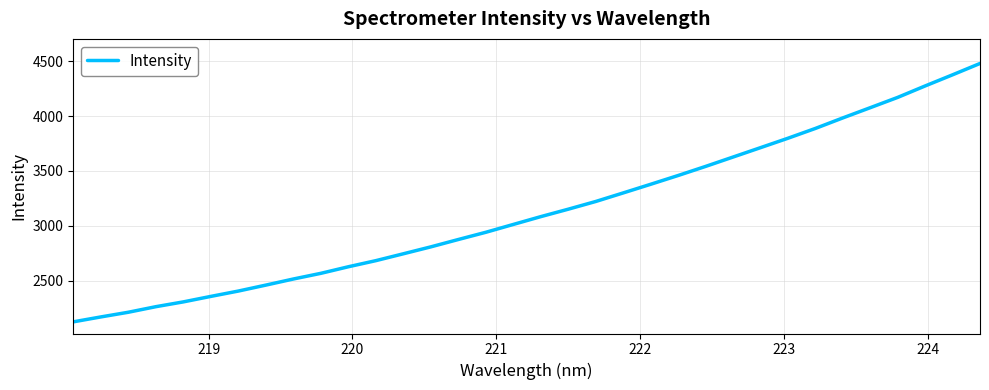

What is the difference between the maximum and second lowest values?

2309.6